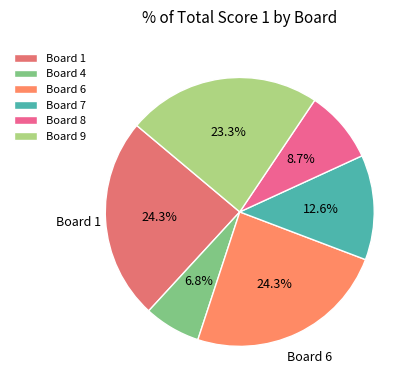

Which category has the biggest portion of the pie?

Board 1